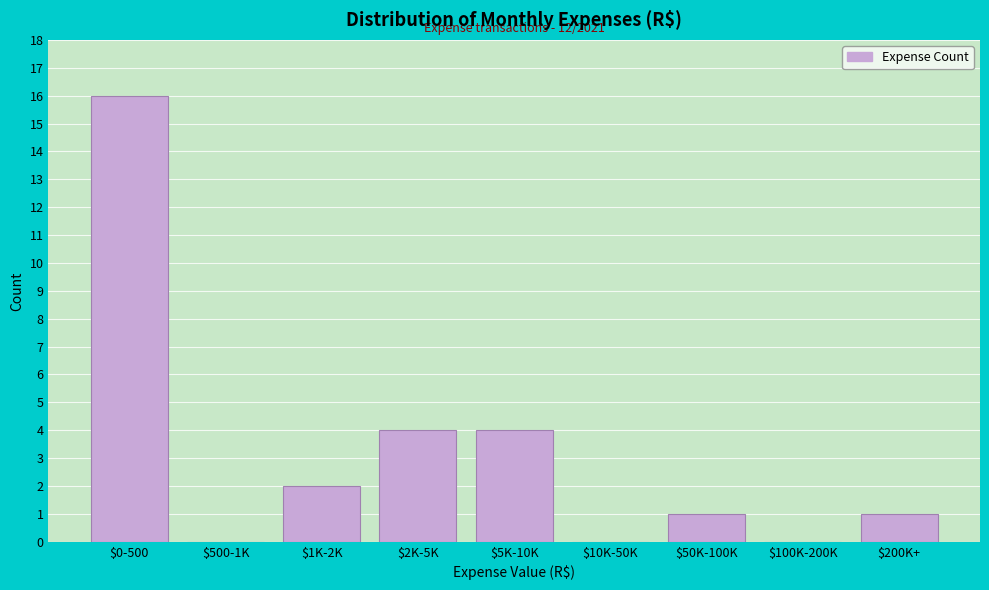

True or false: the data shows 28 at $0-500.

False